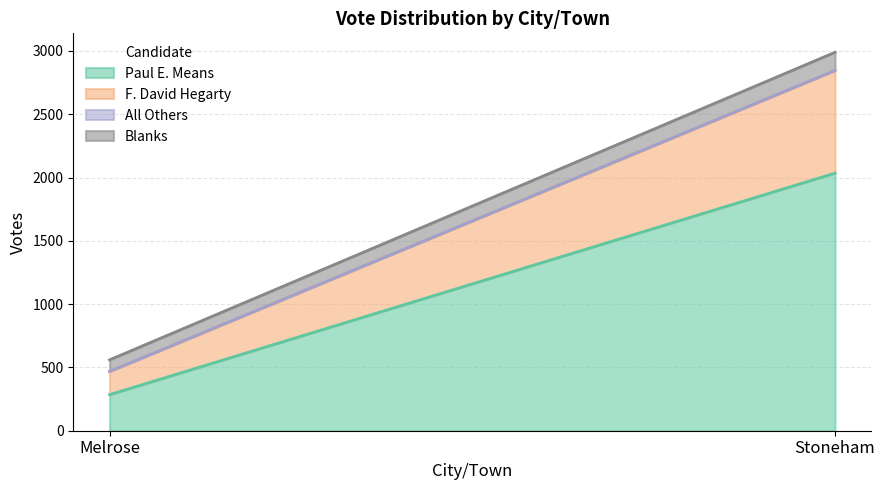

What are all the series names shown in the legend?

Paul E. Means, F. David Hegarty, All Others, Blanks